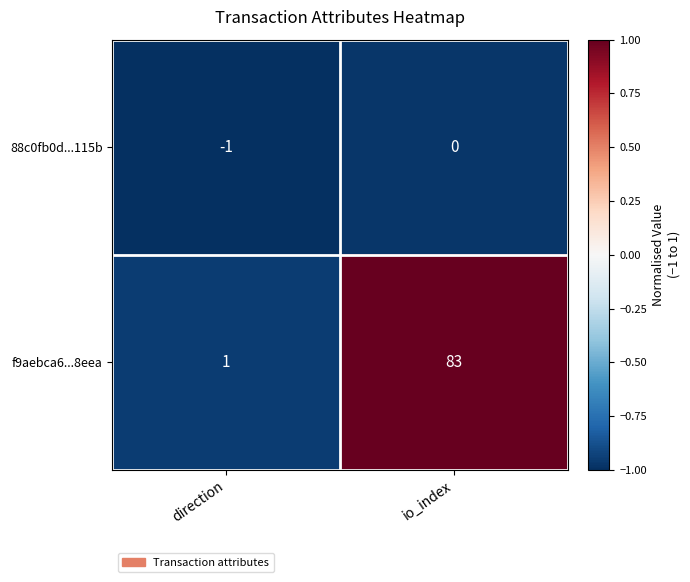

At how many categories does at least one series exceed 0?

2